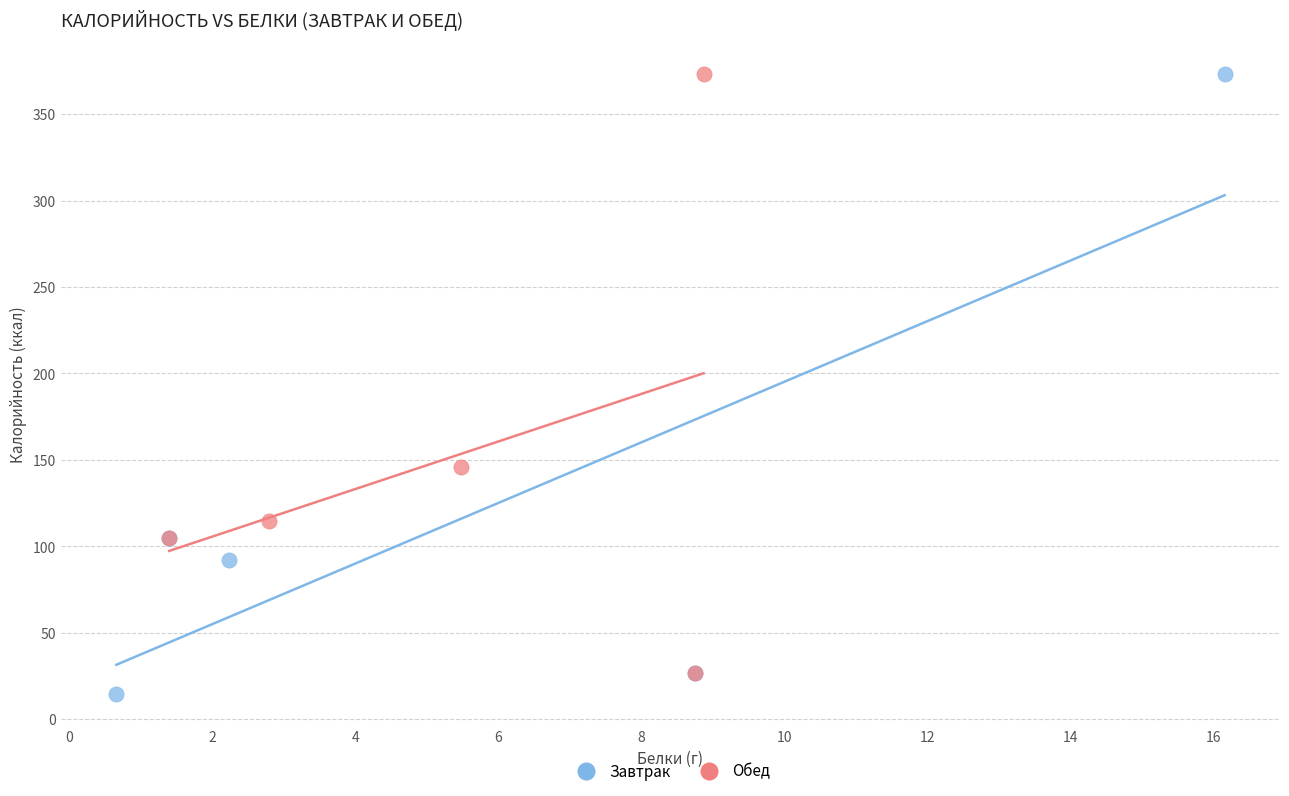

Which series reaches the minimum Y coordinate?

Завтрак